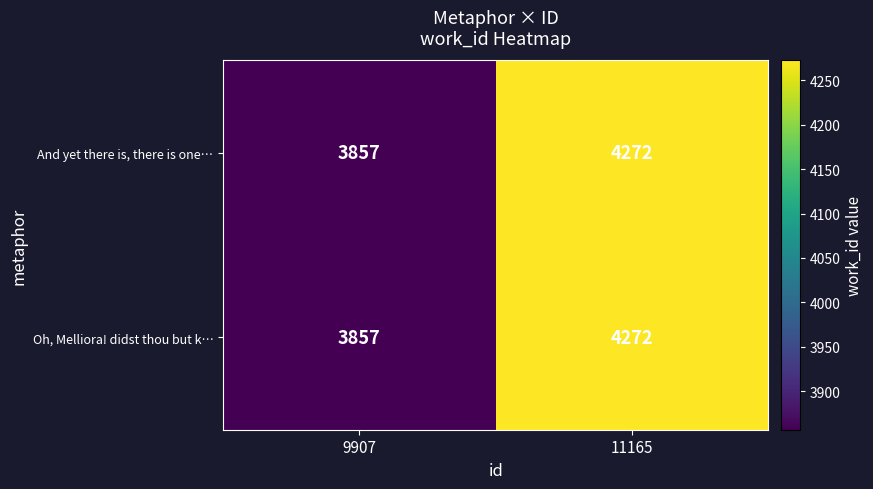

Reading right to left, extract all data points from this chart.

And yet there is, there is one…: 11165=4272	9907=3857
Oh, Melliora! didst thou but k…: 11165=4272	9907=3857